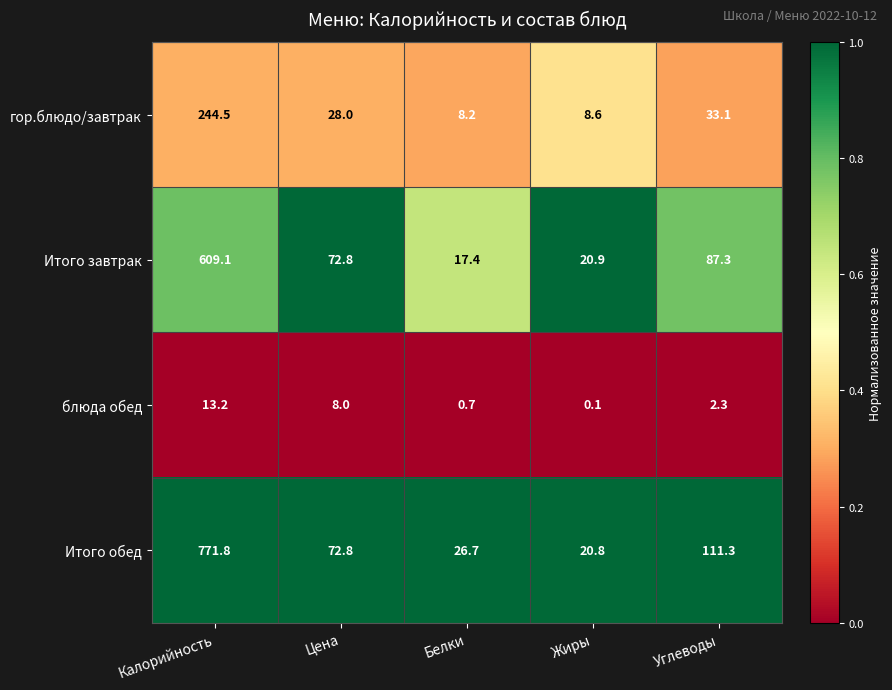

How many distinct data groups are displayed?

4